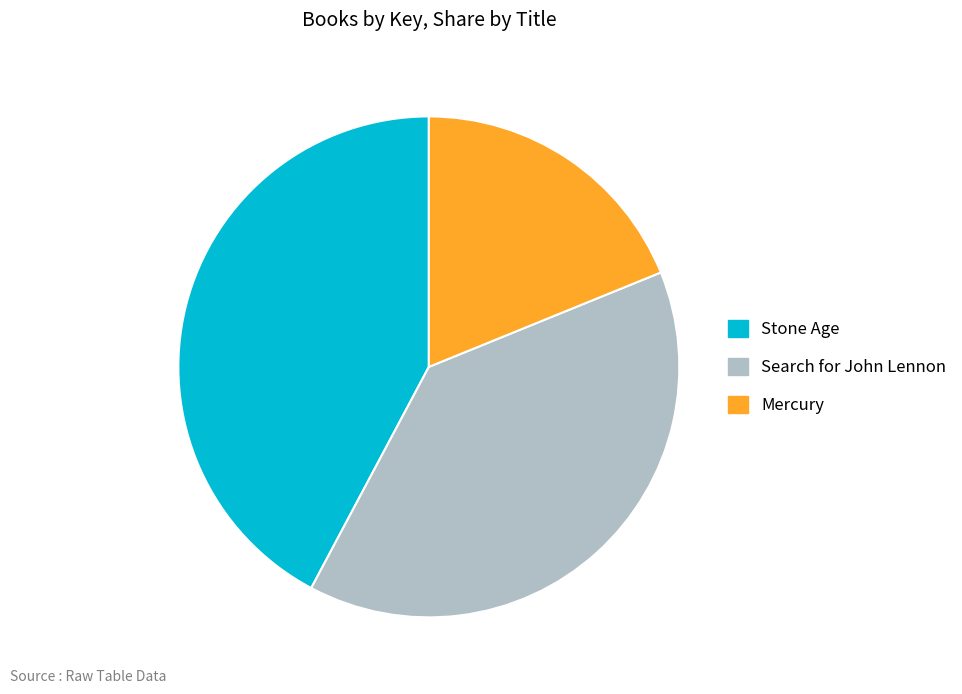

Between Stone Age and Mercury, which is larger?

Stone Age